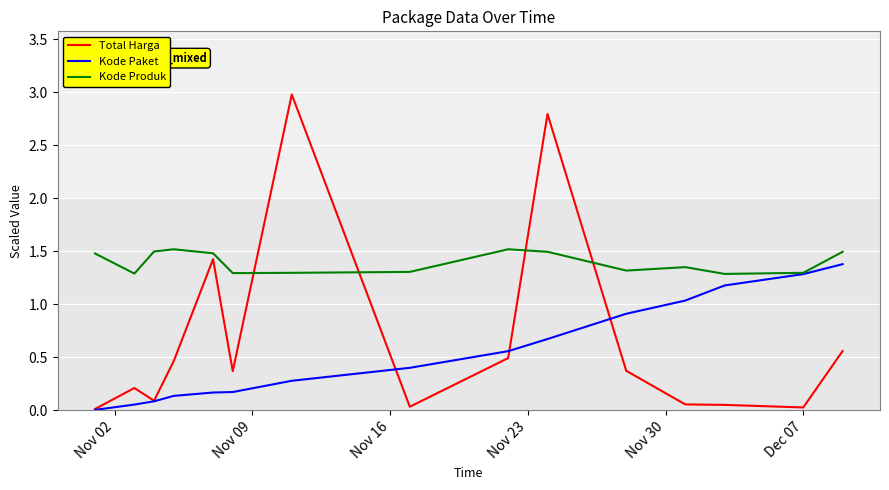

What is the sum of all Total Harga values?

9.9